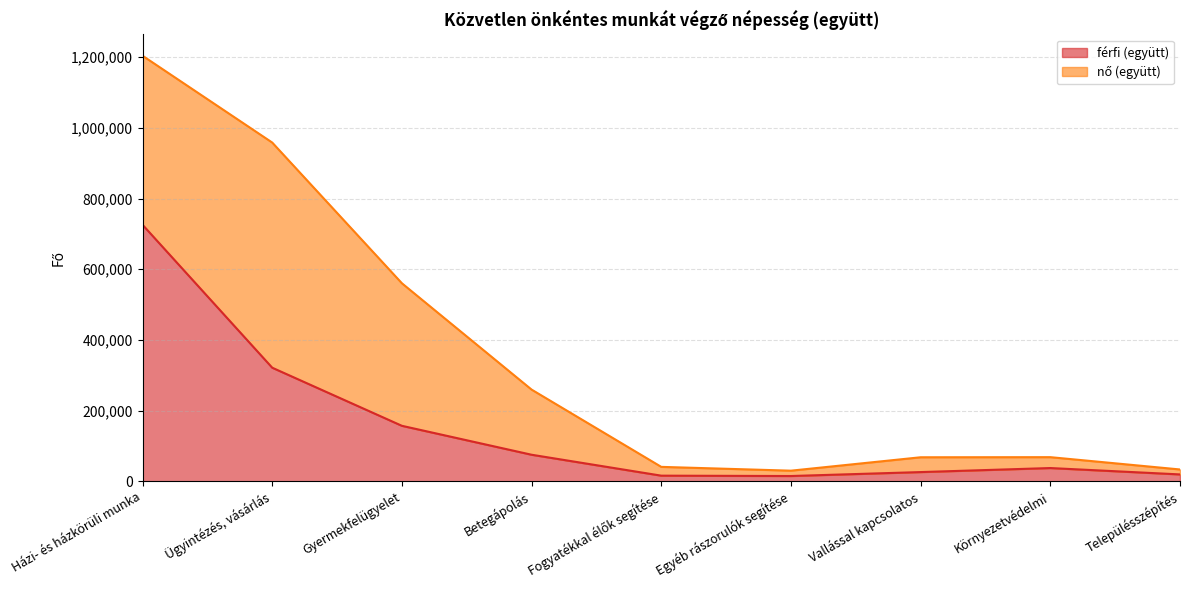

Where does the data first go above 37465?

Házi- és házkörüli munka